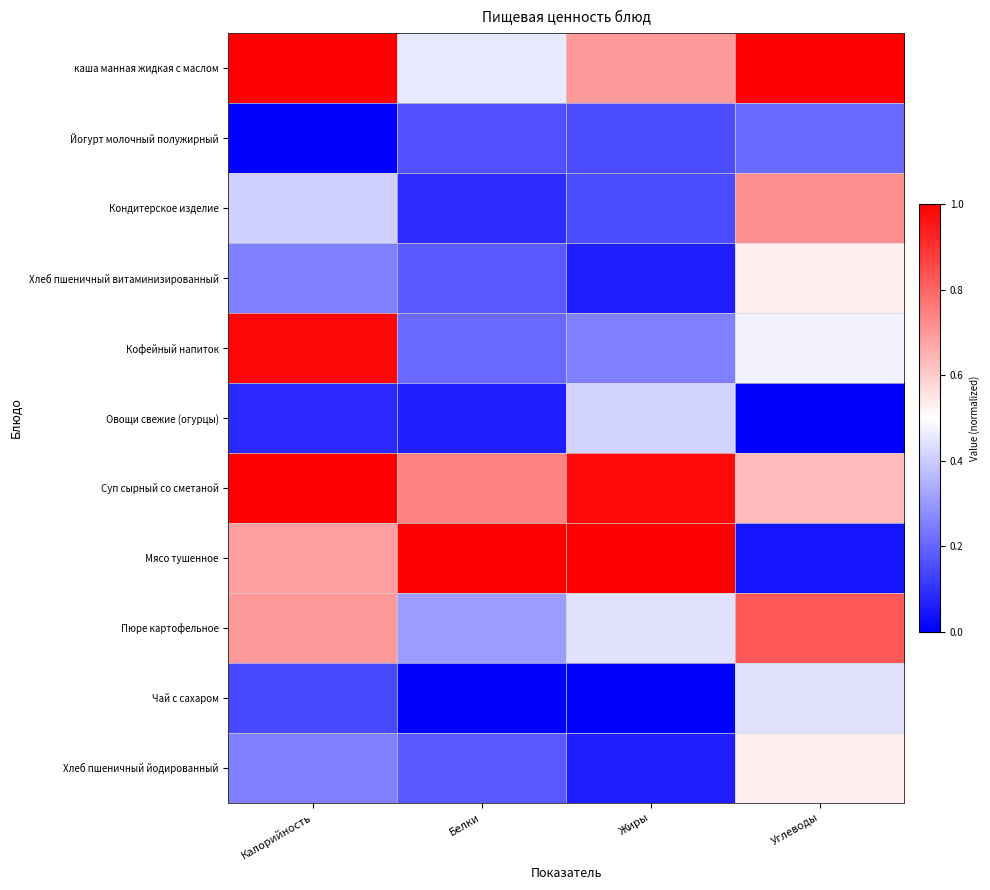

What is the total value across all series at Калорийность?

5.5